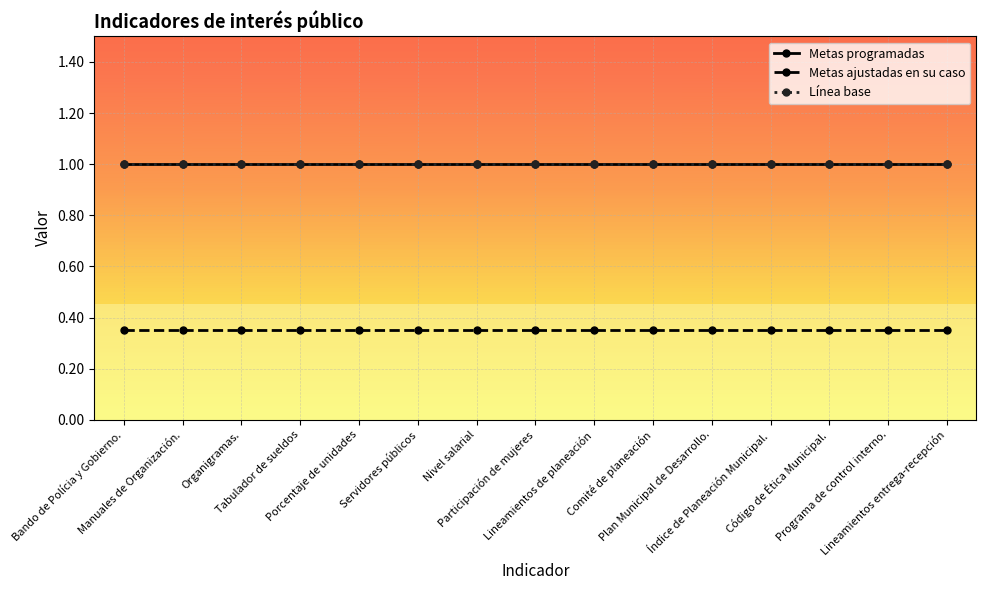

True or false: Metas ajustadas en su caso and Línea base cross at least once.

False